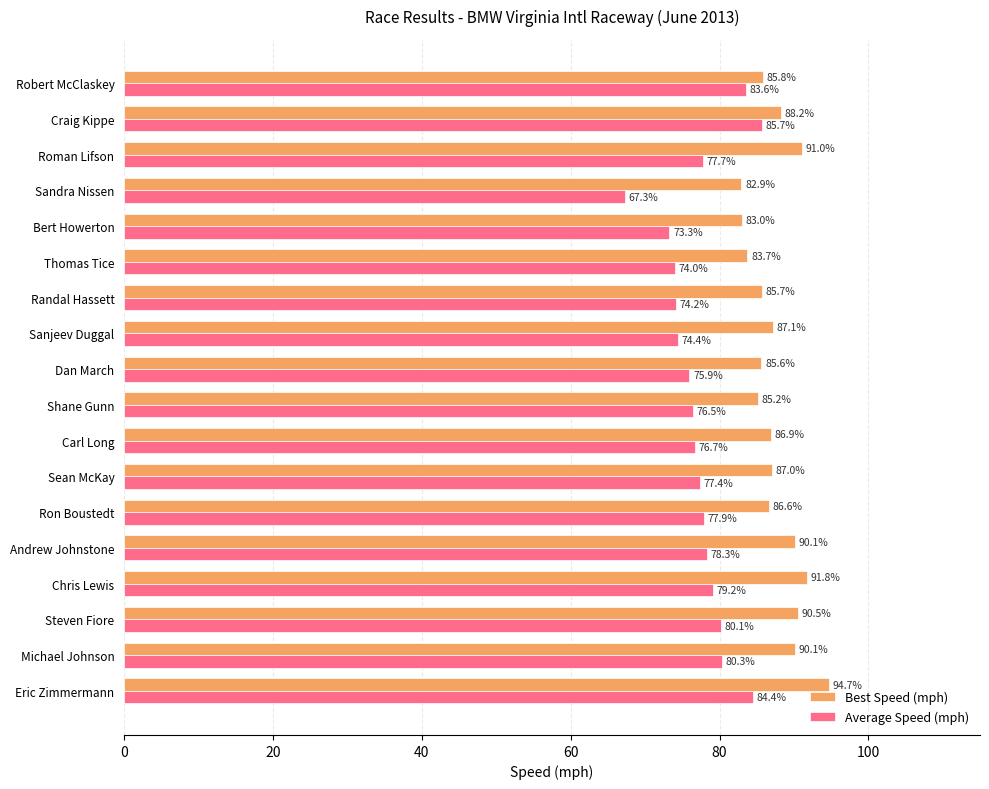

Where is Average Speed (mph) nearest to the value 76?

Dan March